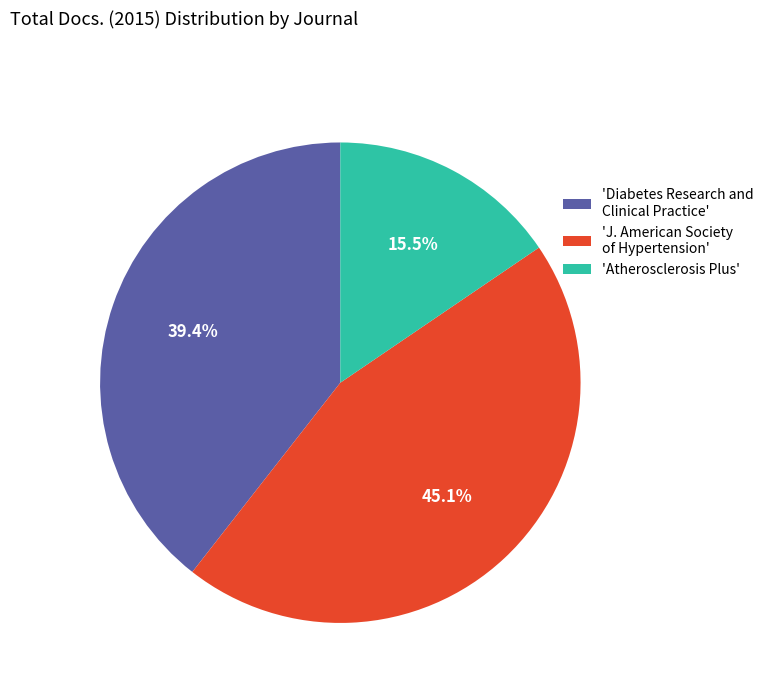

What portion of the pie excludes 'Diabetes Research and Clinical Practice'?

60.6%